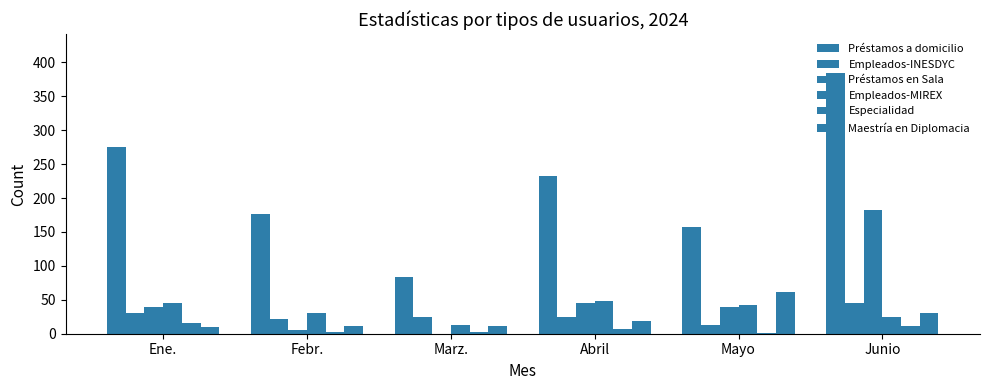

Does the chart contain stacked bars?

No